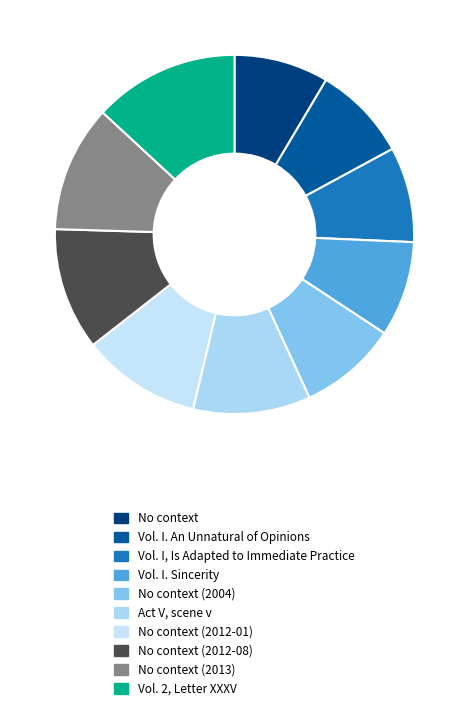

Is there any slice that represents more than half of the pie?

No